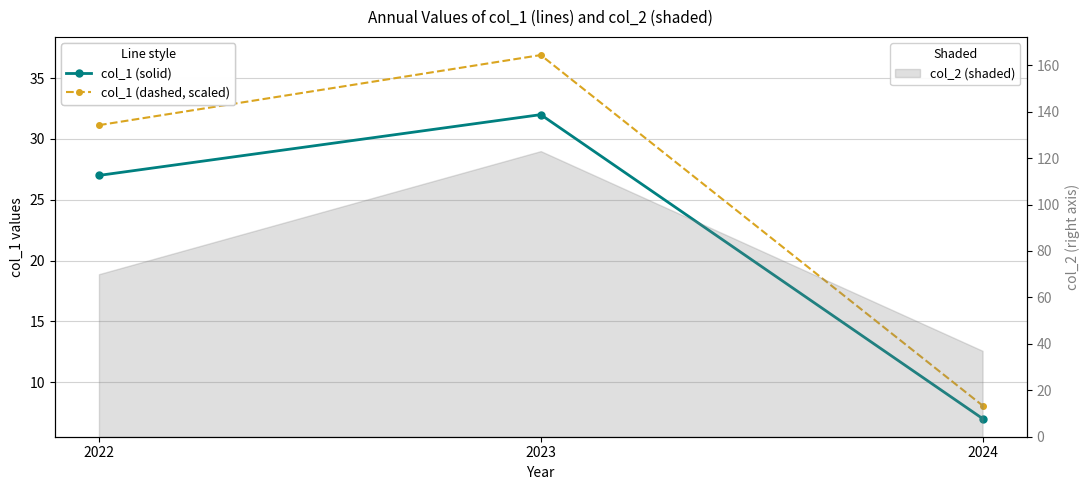

What is the spread (max minus min) of values at 2022?

4.1